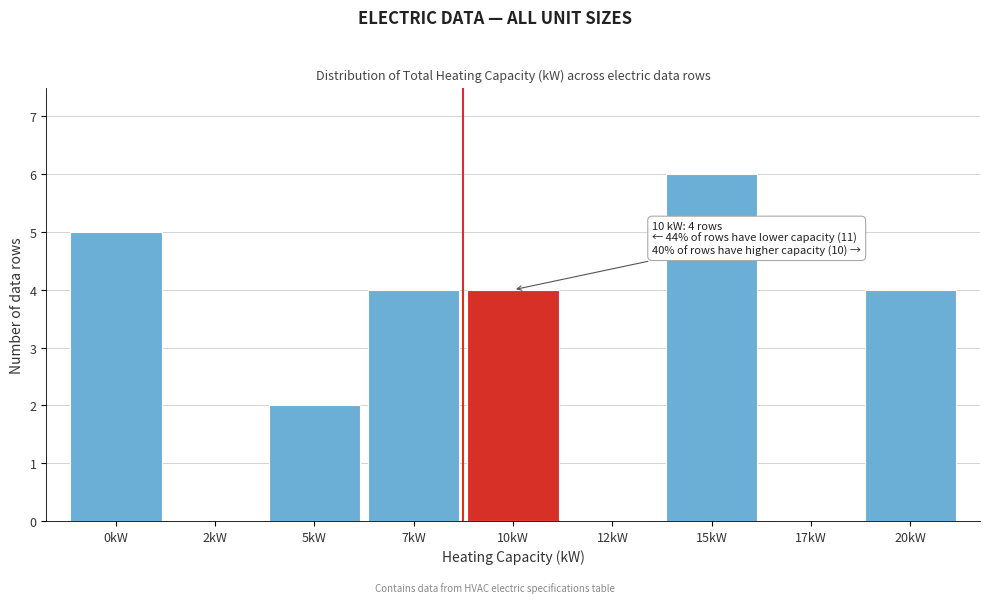

Reading left to right, extract all data points from this chart.

0kW=5	2kW=0	5kW=2	7kW=4	10kW=4	12kW=0	15kW=6	17kW=0	20kW=4